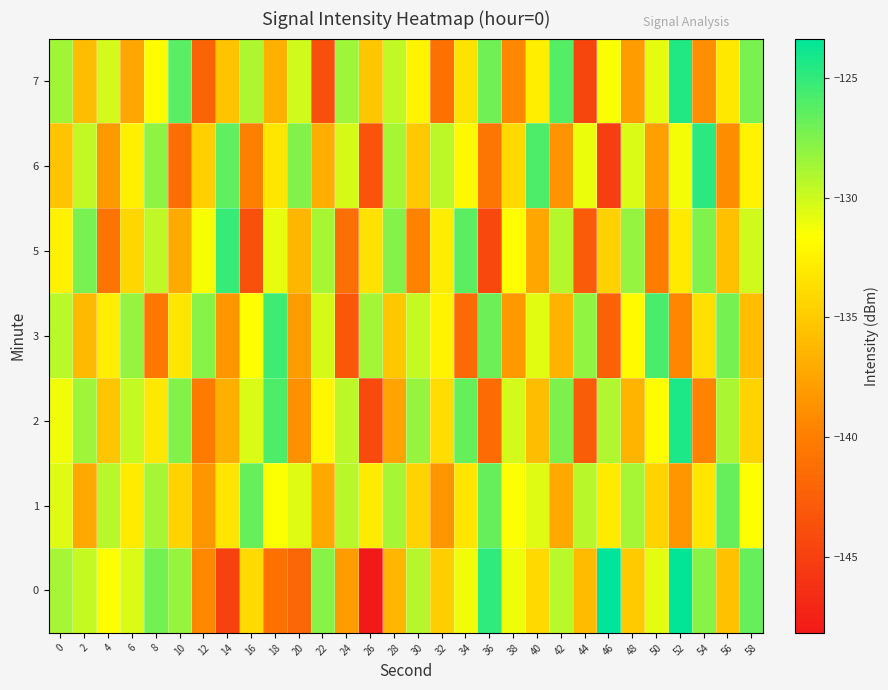

What is the spread (max minus min) of values at 54?

14.9